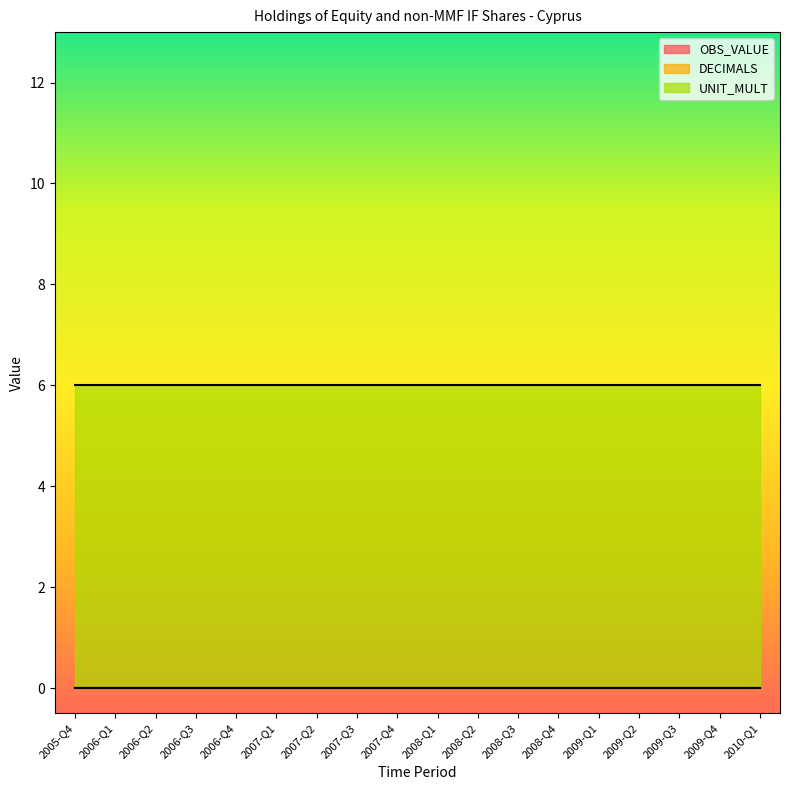

How many lines are shown in the chart?

3